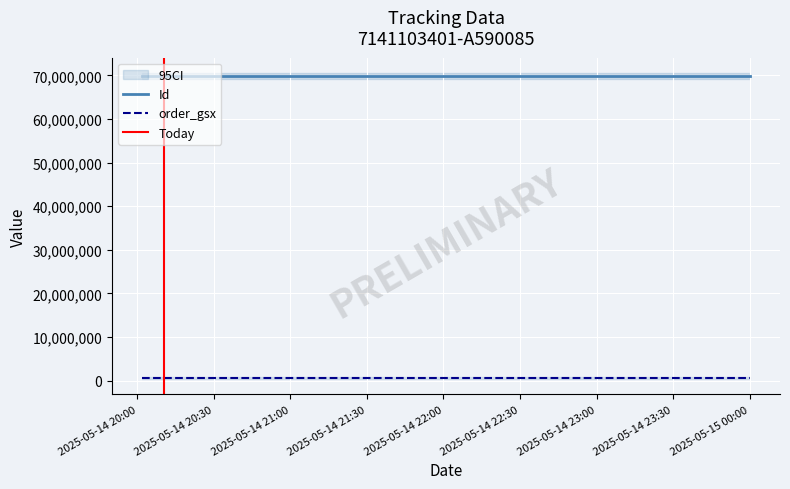

What is the value of the order_gsx point at the 3rd from the left?

590085